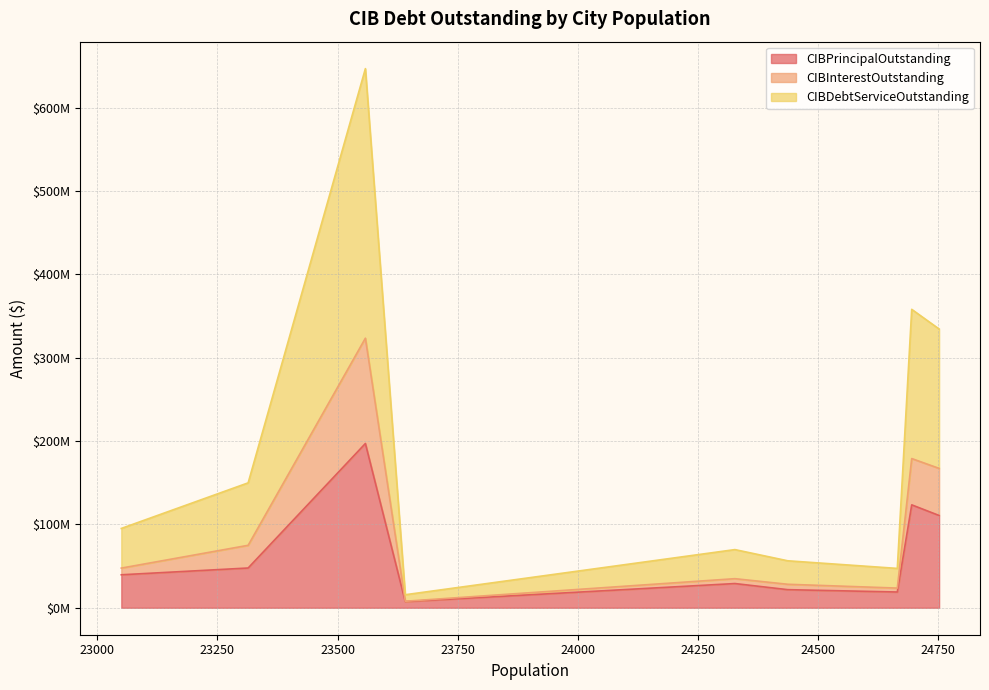

What is the total value across all series at Kerrville?

334365790.8